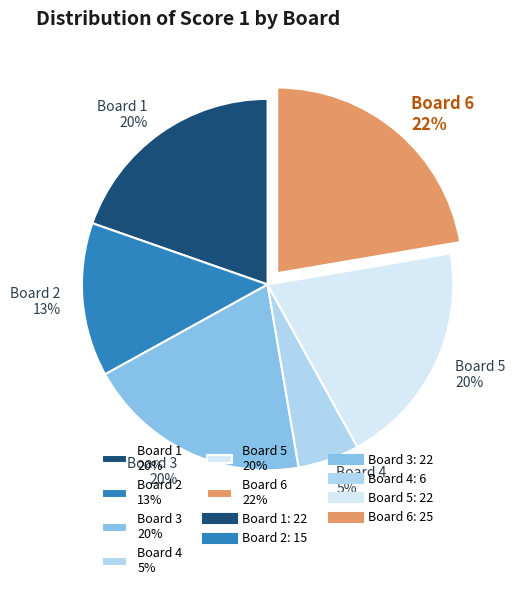

Is it true that Board 5 is 6% of the pie?

False